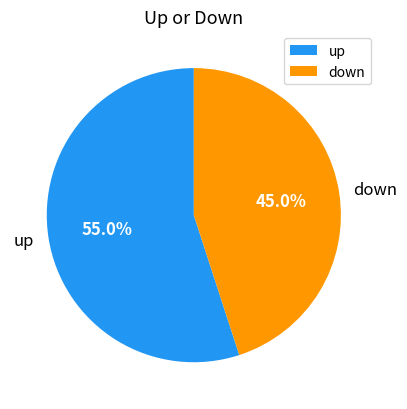

Is it true that down is 45% of the pie?

True